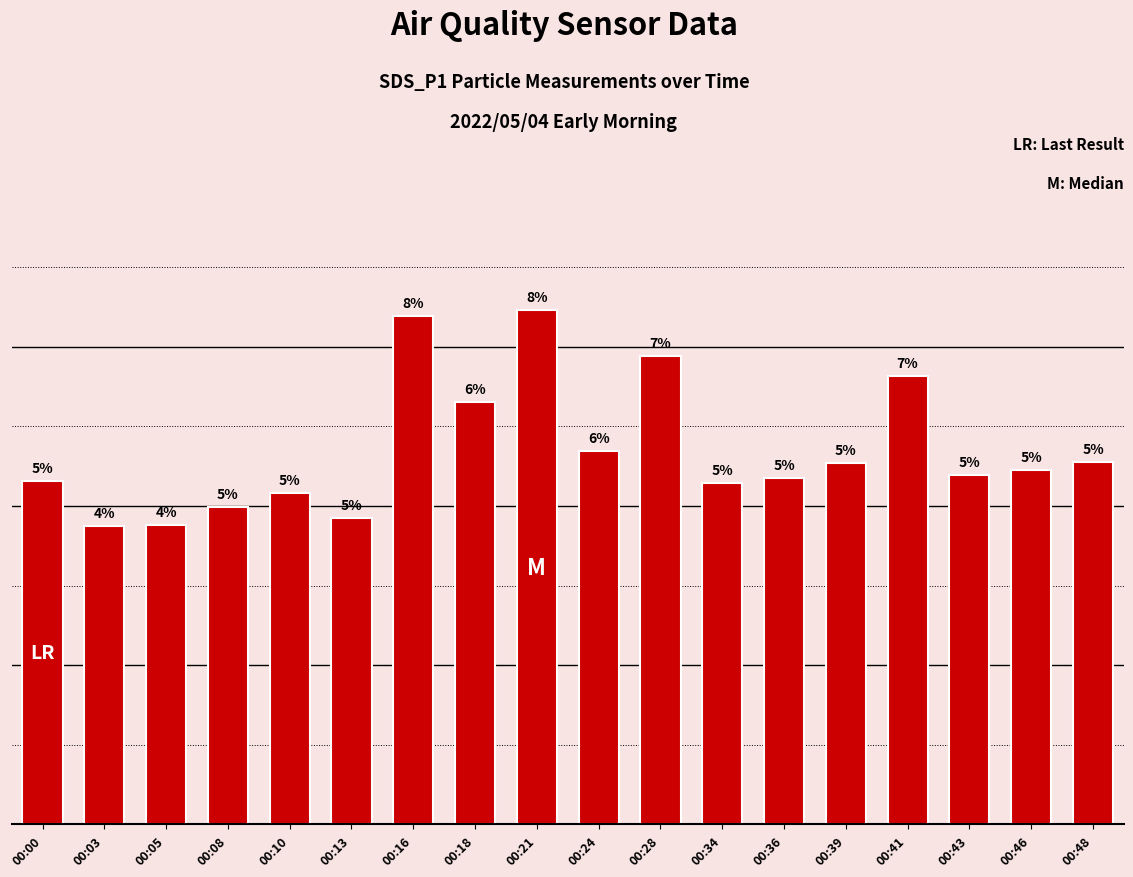

What value does the data have at 00:03?

7.5